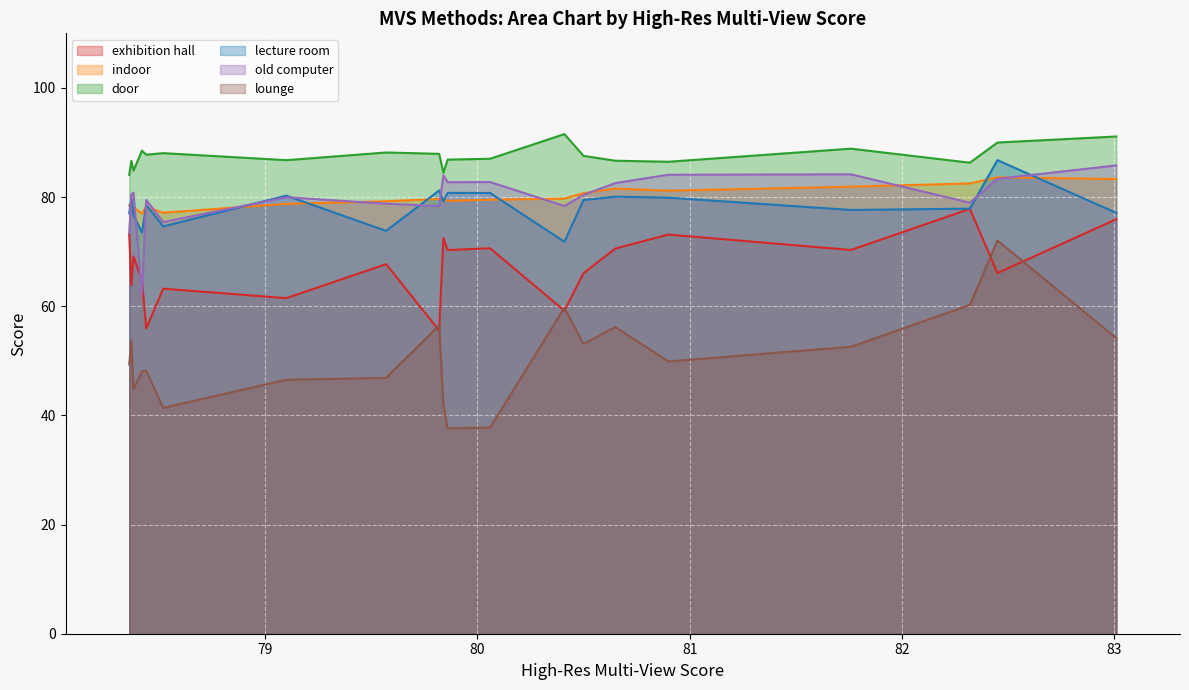

What is the approximate value of lounge at EPNet?

49.3